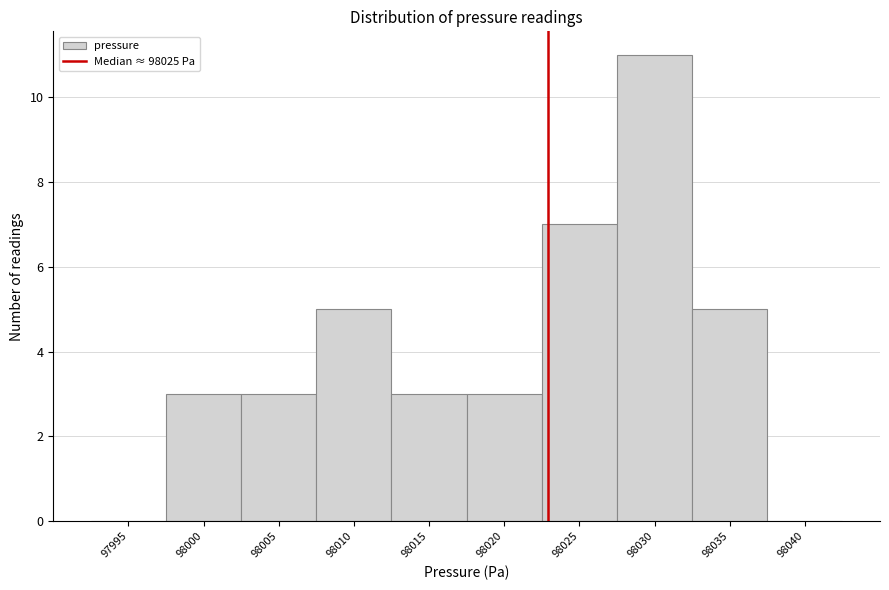

Reading left to right, extract all data points from this chart.

97995=0	98000=3	98005=3	98010=5	98015=3	98020=3	98025=7	98030=11	98035=5	98040=0